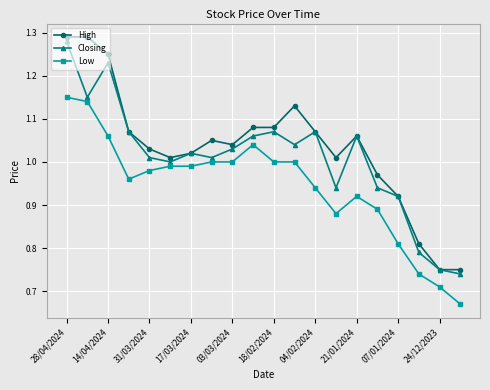

How many distinct data groups are displayed?

3